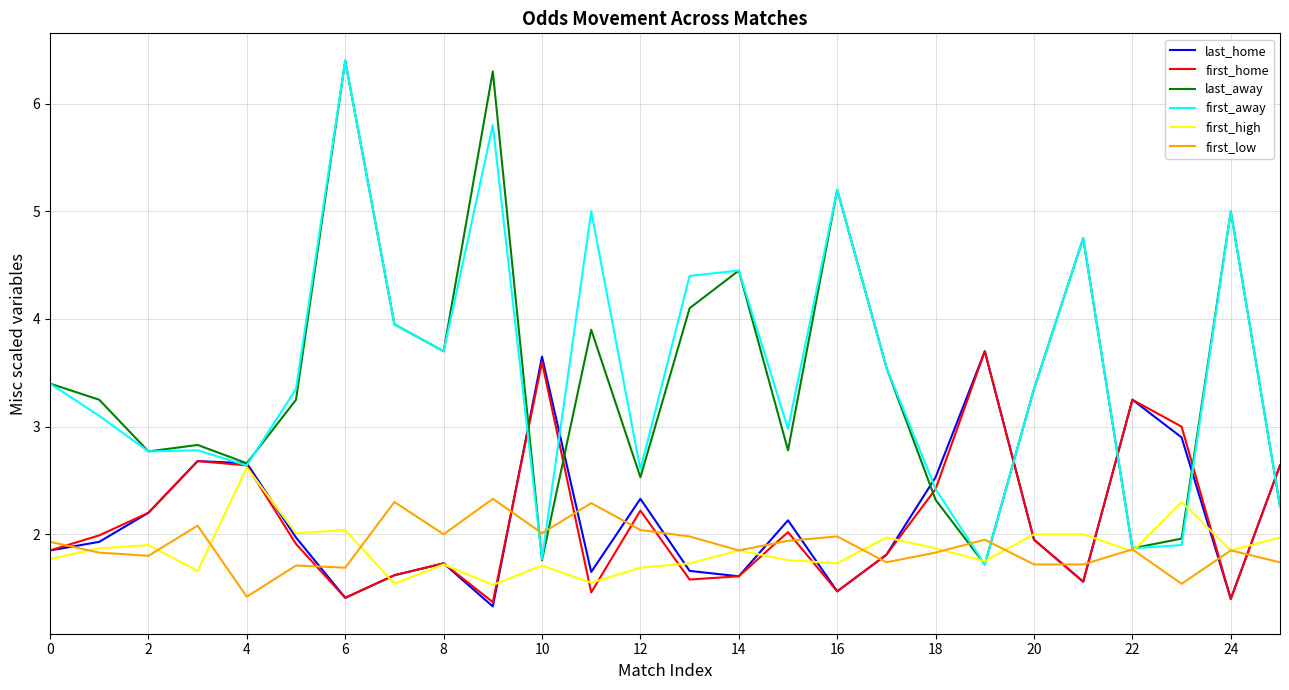

What is the lowest value of the last_away series?

1.7